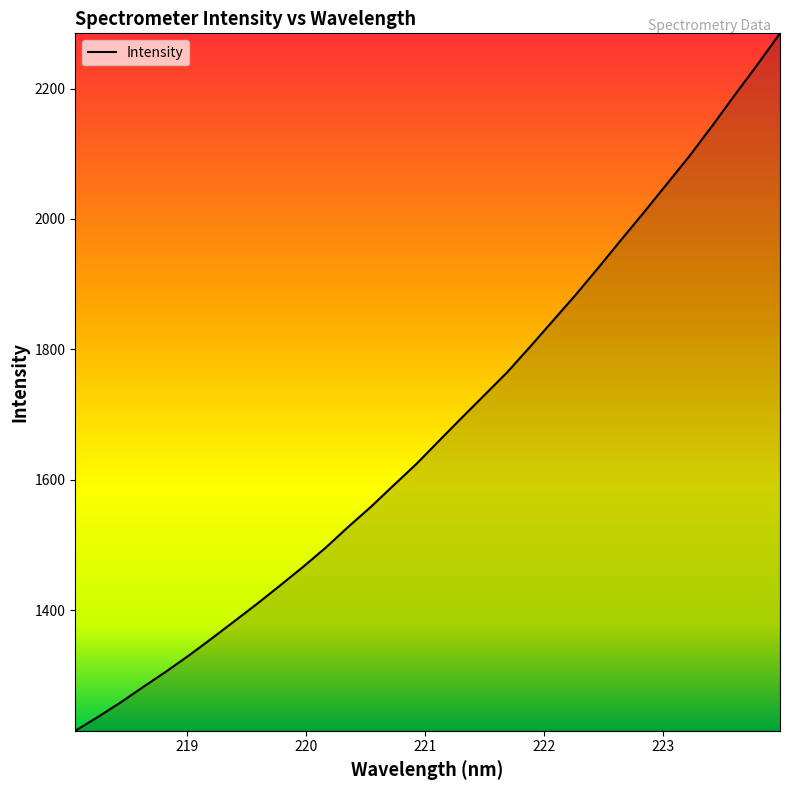

What is the difference between the maximum and minimum values?

1069.7